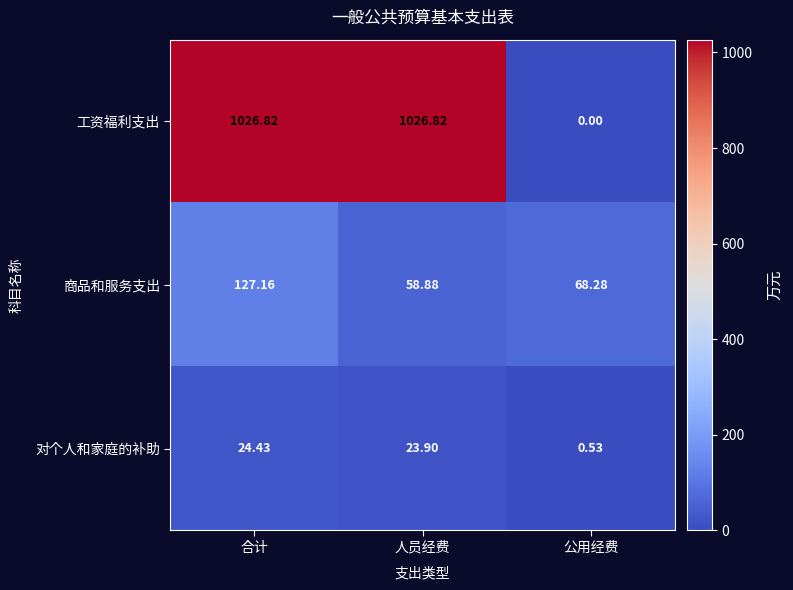

Which category has the lowest value in the 商品和服务支出 series?

人员经费